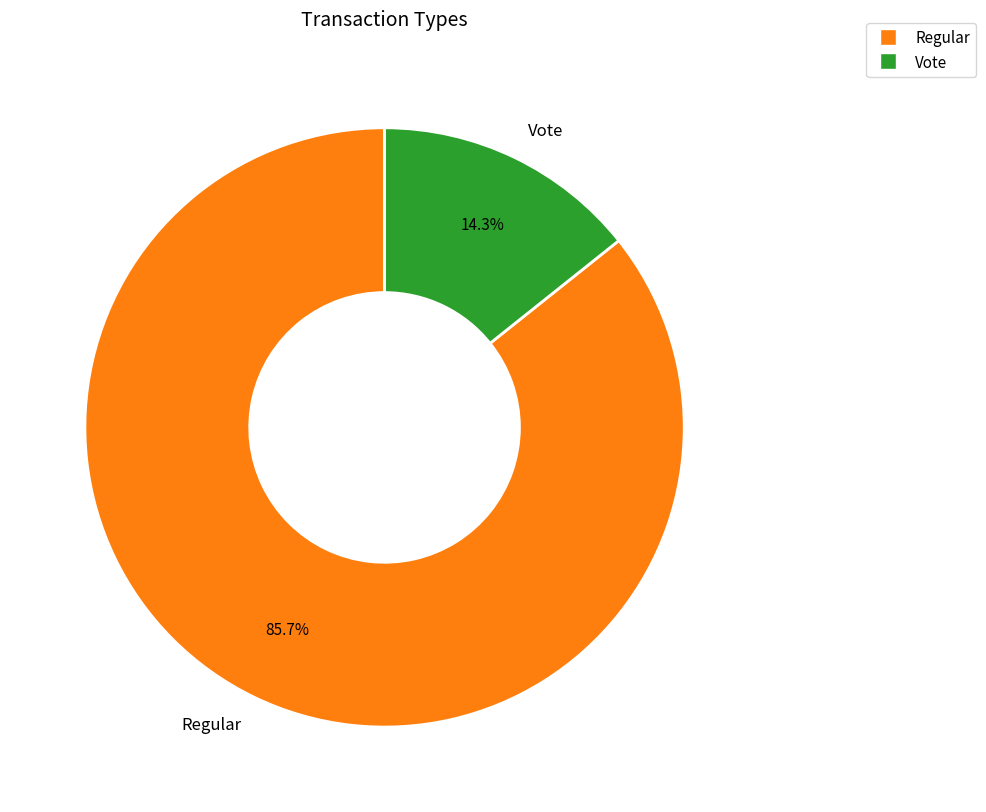

What portion of the pie excludes Vote?

85.7%